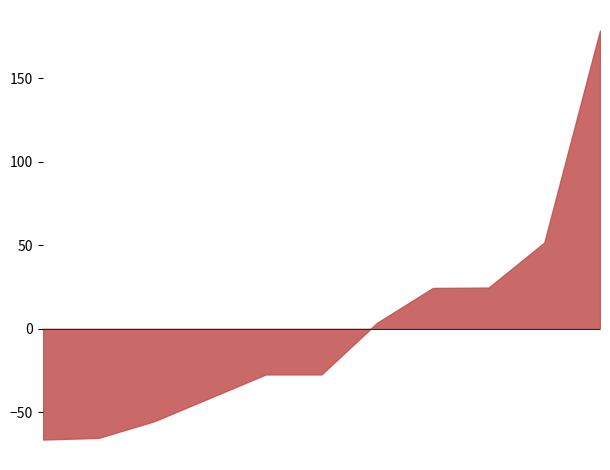

Is it true that the value at Яйцо с горошком is 170.7?

False